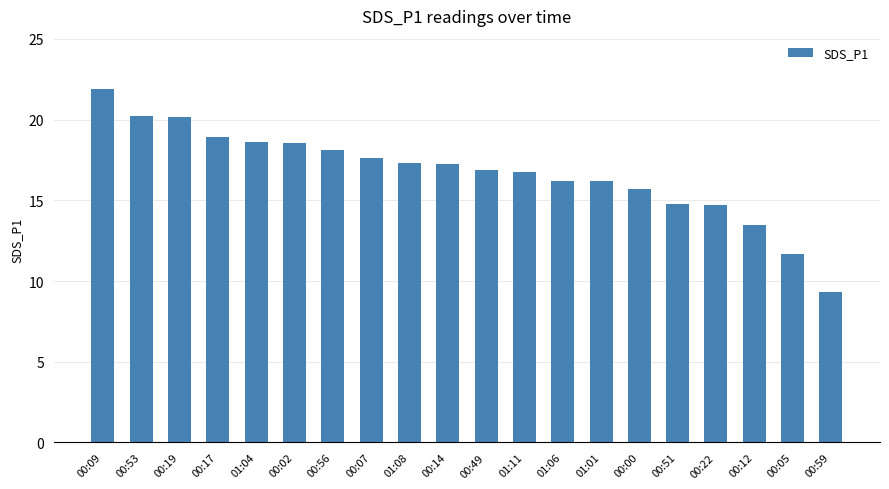

What value does the data have at 01:04?

18.6